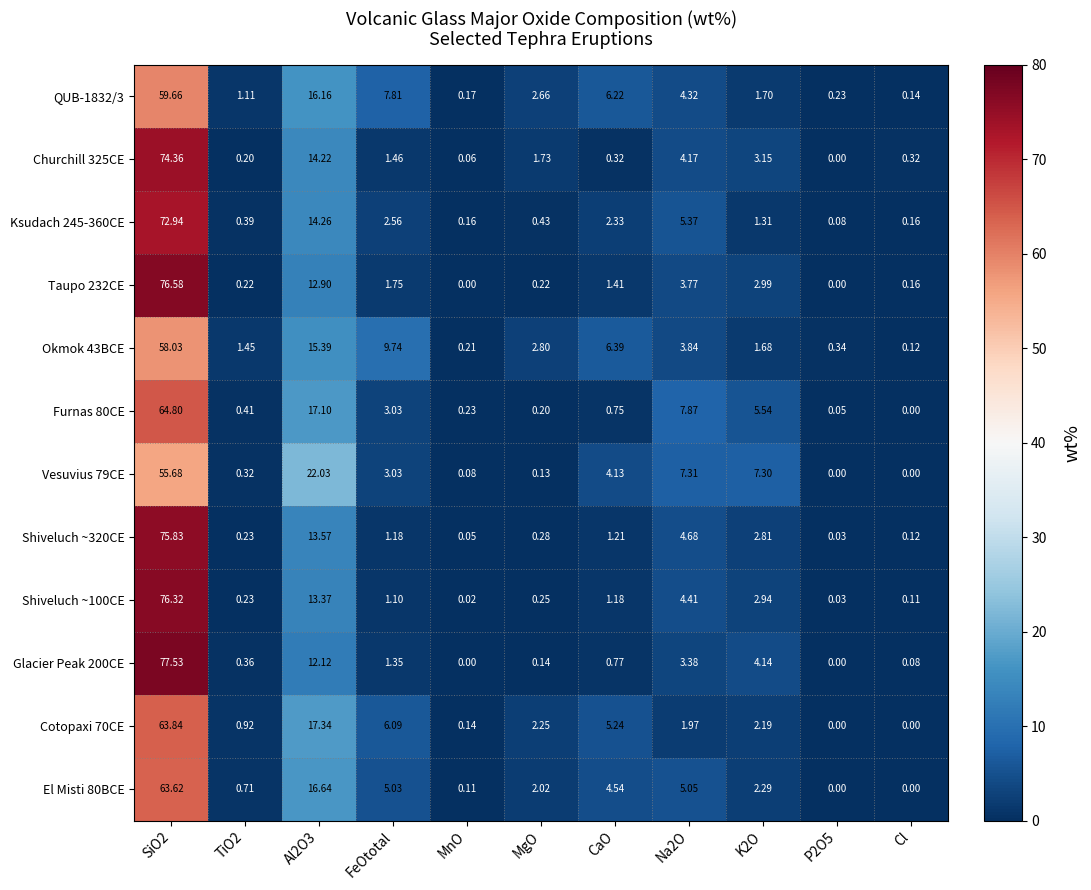

Is the value of El Misti 80BCE at P2O5 greater than the value of Furnas 80CE at Na2O?

No